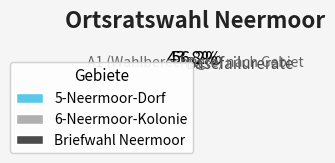

To the nearest percent, what is the difference between the largest and smallest slice percentages?

56%